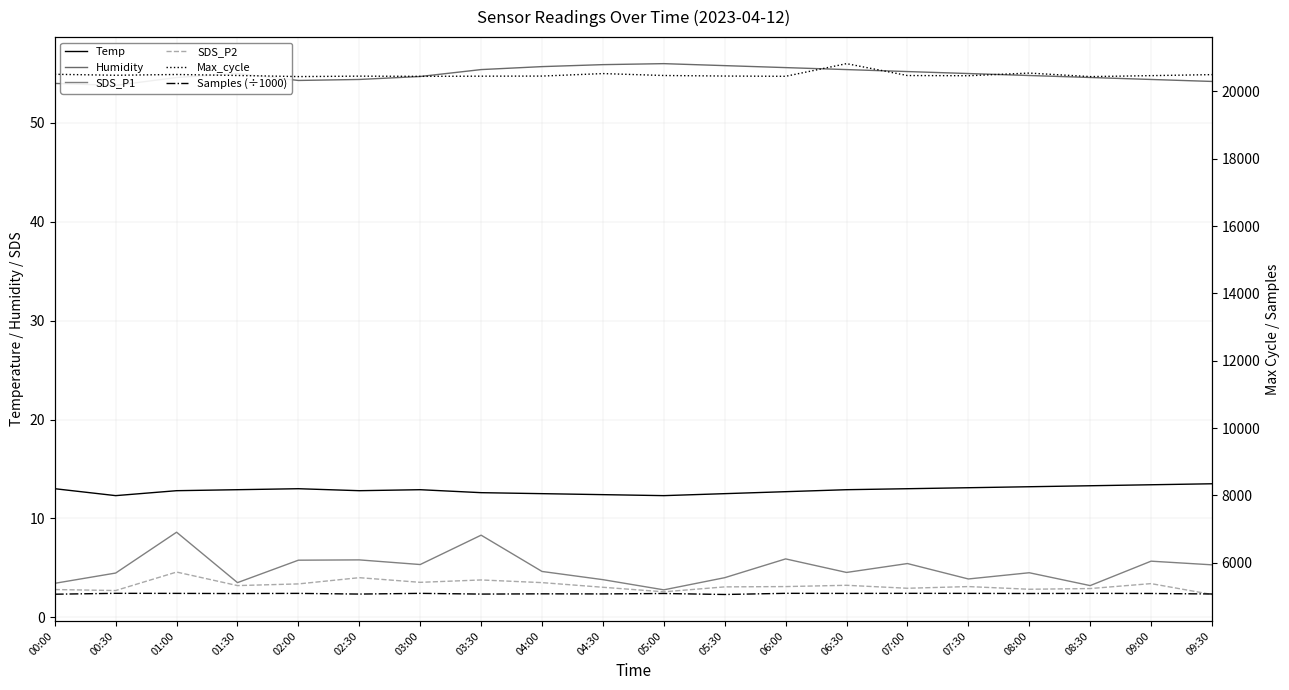

What is the difference between the highest and lowest values at 07:00?

20467.1